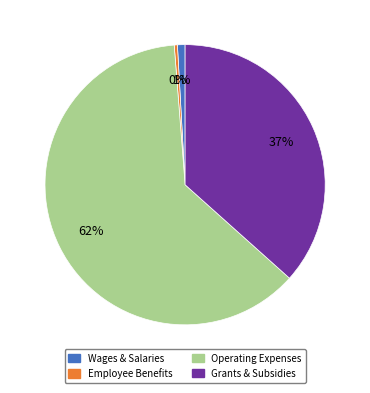

To the nearest percent, what is the difference between the largest and smallest slice percentages?

62%